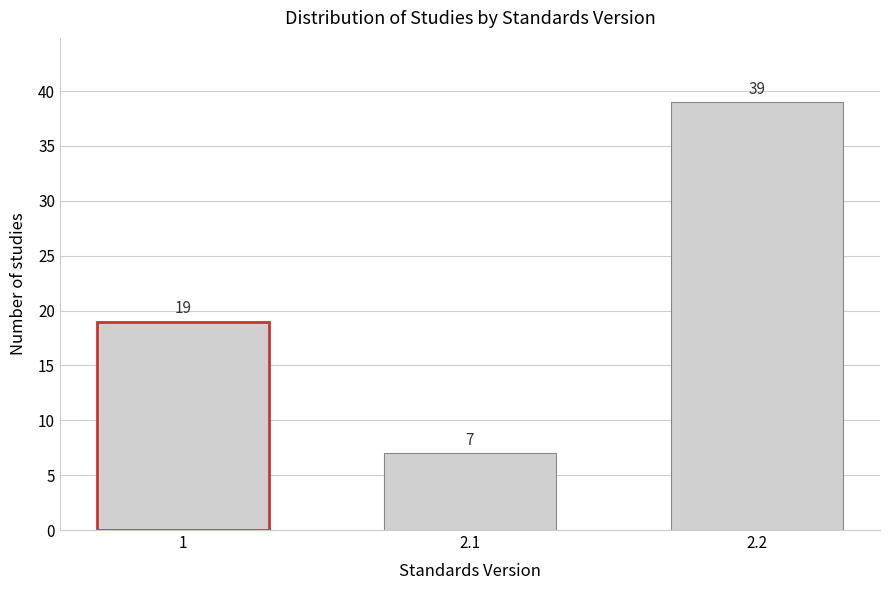

Reading left to right, what are all the values shown in this chart?

1=19	2.1=7	2.2=39